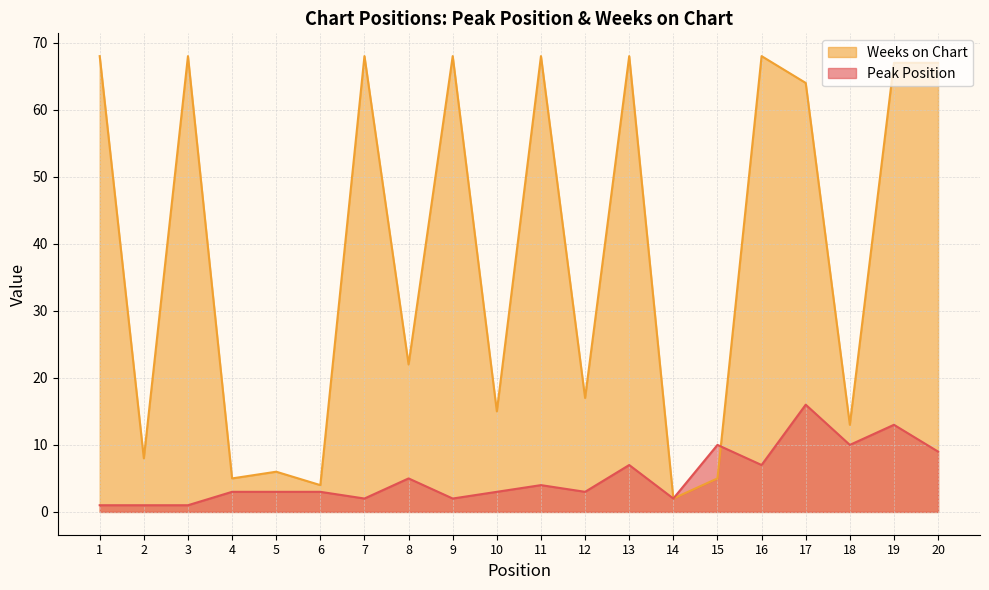

How many intersections are there between Weeks on Chart and Peak Position?

1